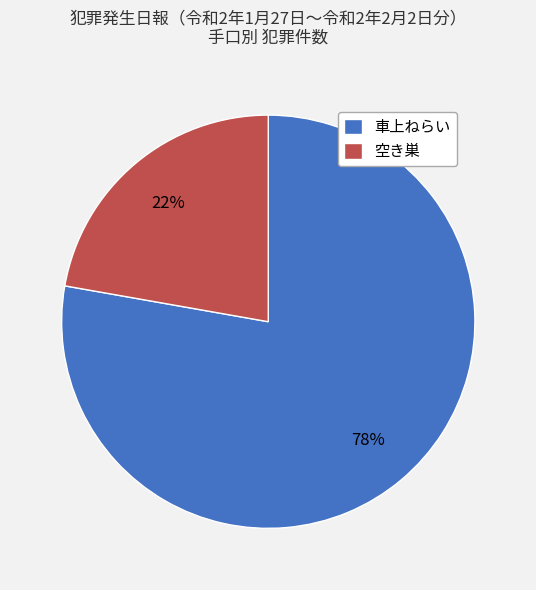

To the nearest percent, what percentage of the pie is 空き巣?

22%